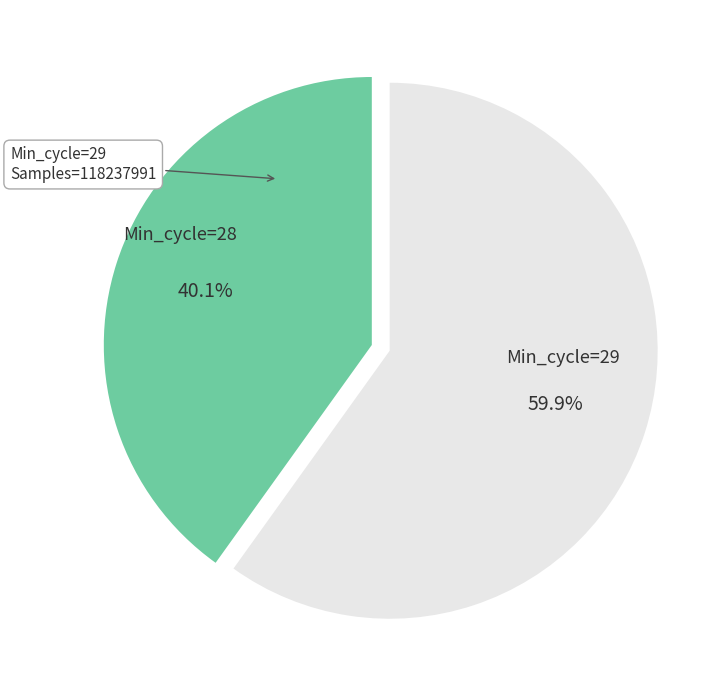

What portion of the pie excludes Min_cycle=29?

40.1%